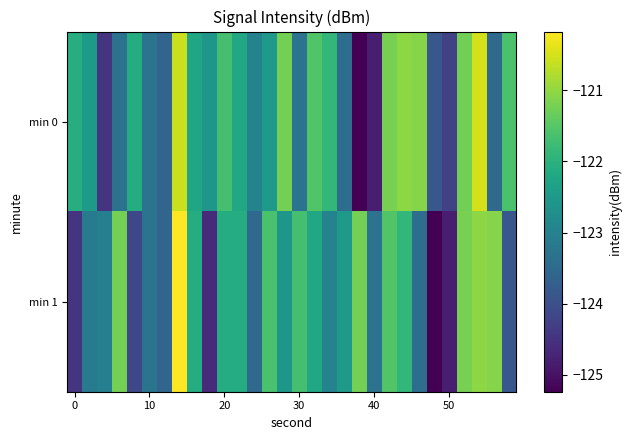

Which series has the widest spread of values?

min 1